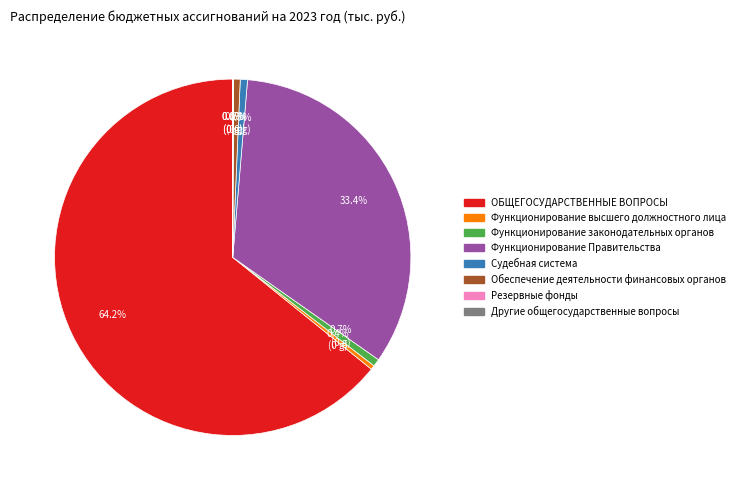

What percentage is NOT represented by Обеспечение деятельности финансовых органов?

99.4%